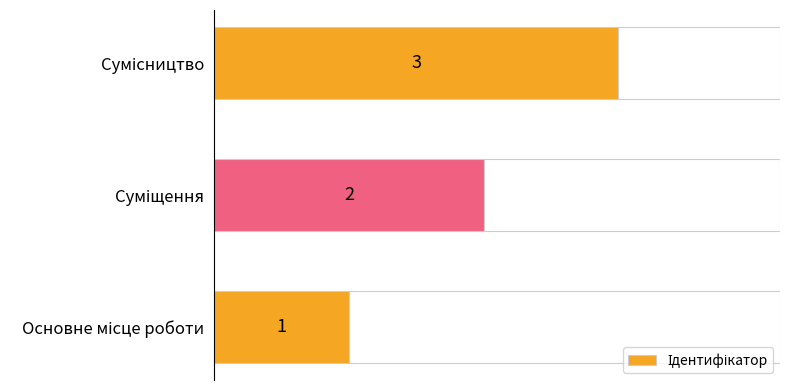

What is the maximum value shown in the chart?

3